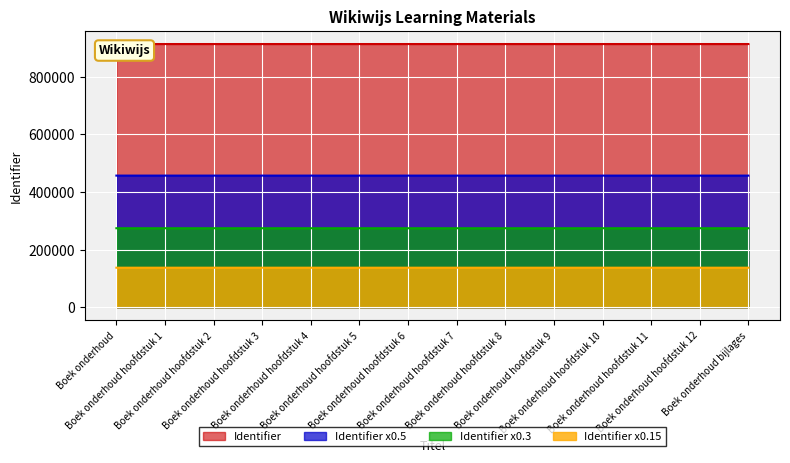

Reading left to right, extract all data points from this chart.

913218	913219	913220	913221	913222	913223	913224	913225	913227	913229	913232	913233	913235	913236